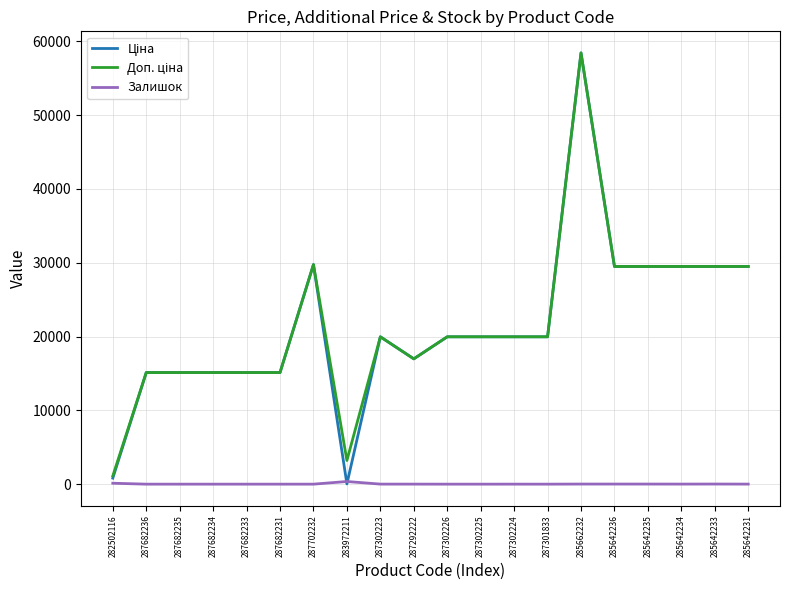

What is the difference between the second highest and second lowest values in the Залишок series?

125.0